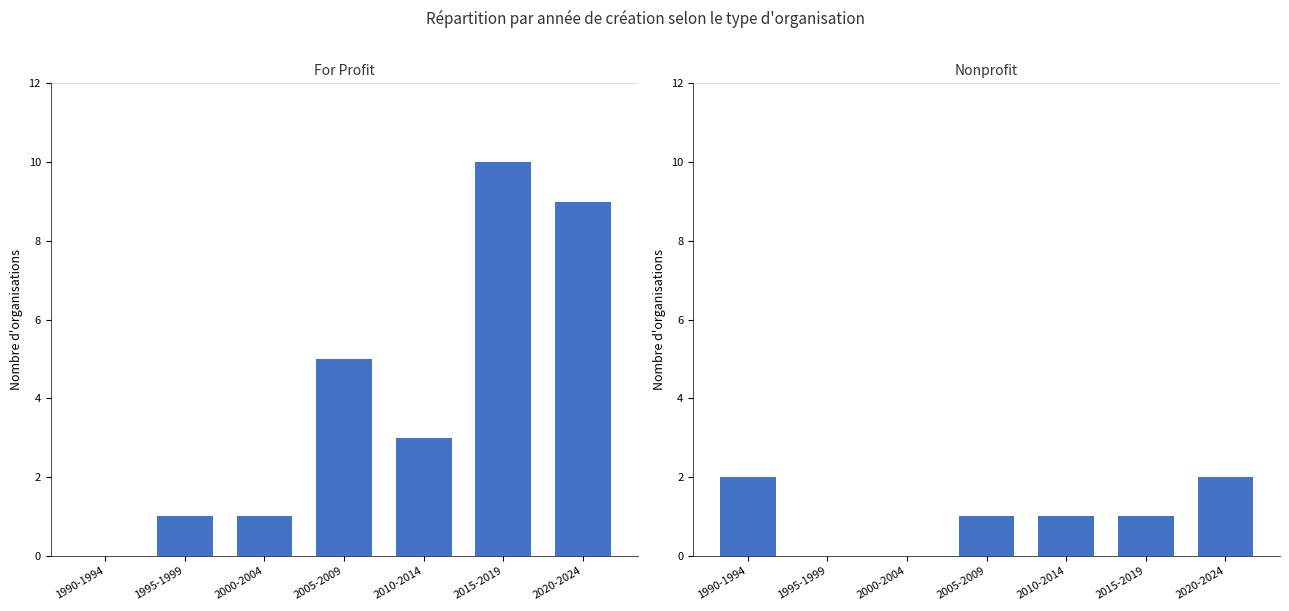

What value does the Nonprofit series have at 2010-2014?

1